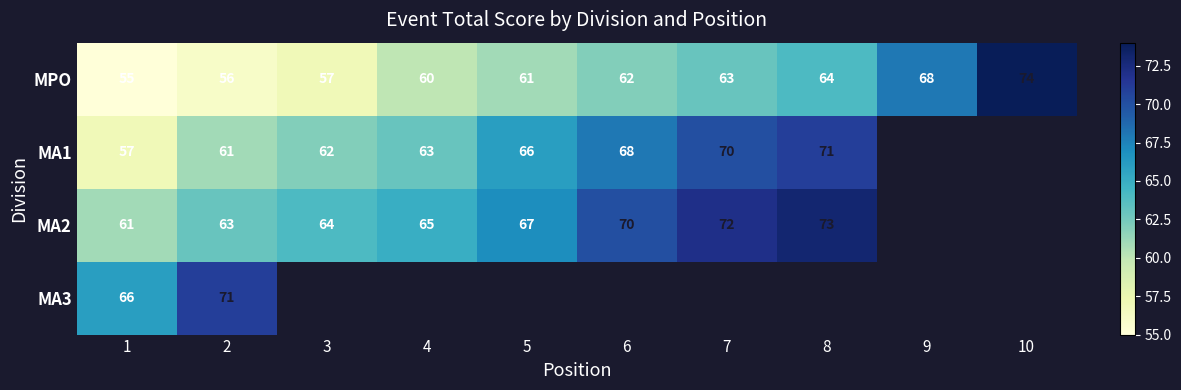

At how many categories does at least one series exceed 68?

5